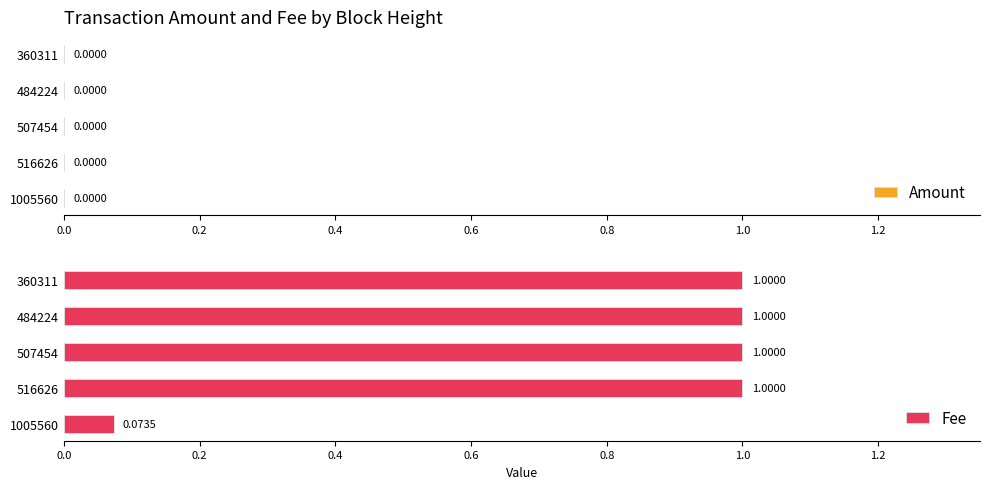

The Fee series shows 1.0 at 360311. True or false?

True